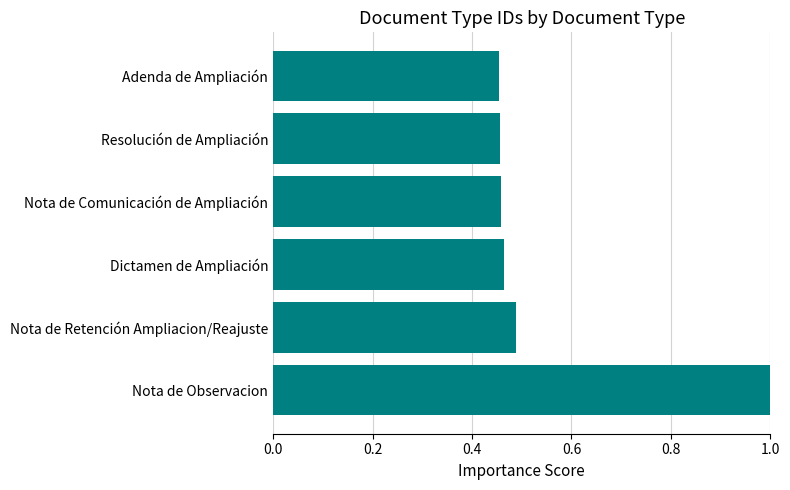

At which category does the chart reach its peak across all series?

Nota de Observacion